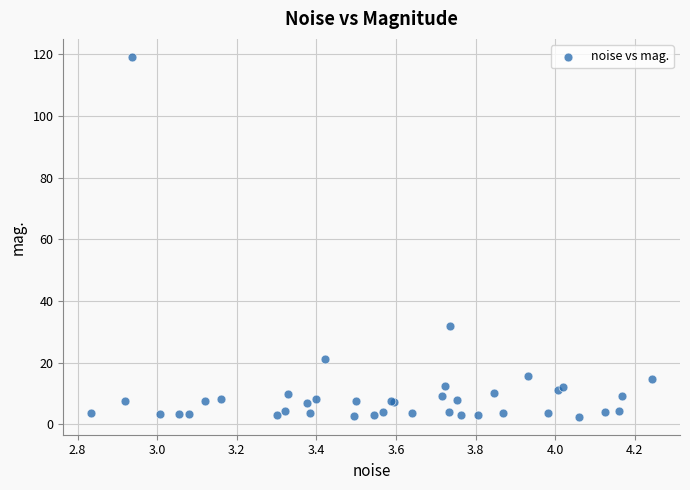

What Y value in the scatter plot is closest to 60?

31.9